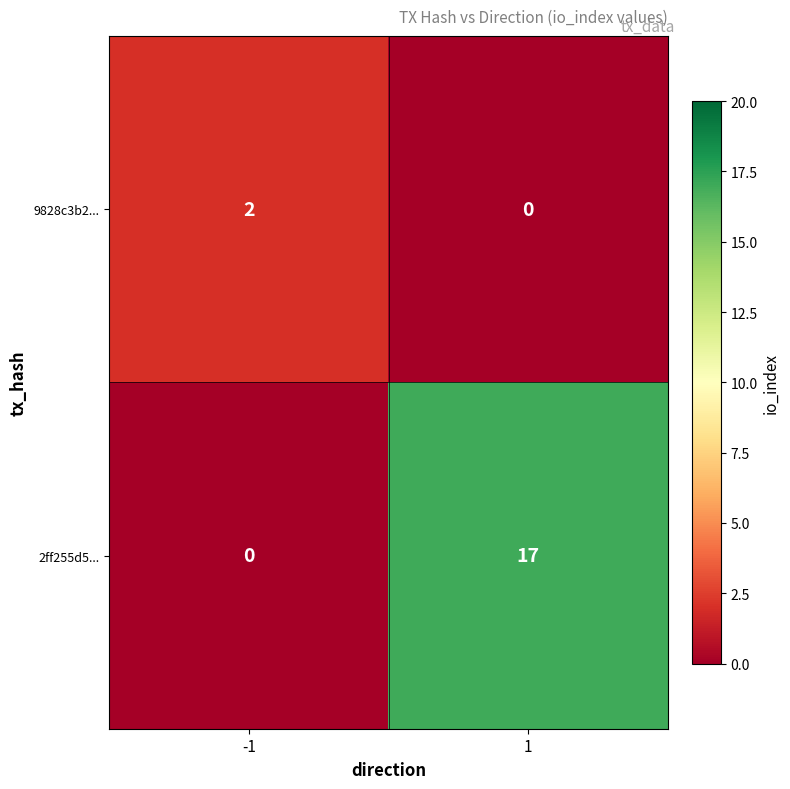

Is it true that 2ff255d5... equals -8 at -1?

False